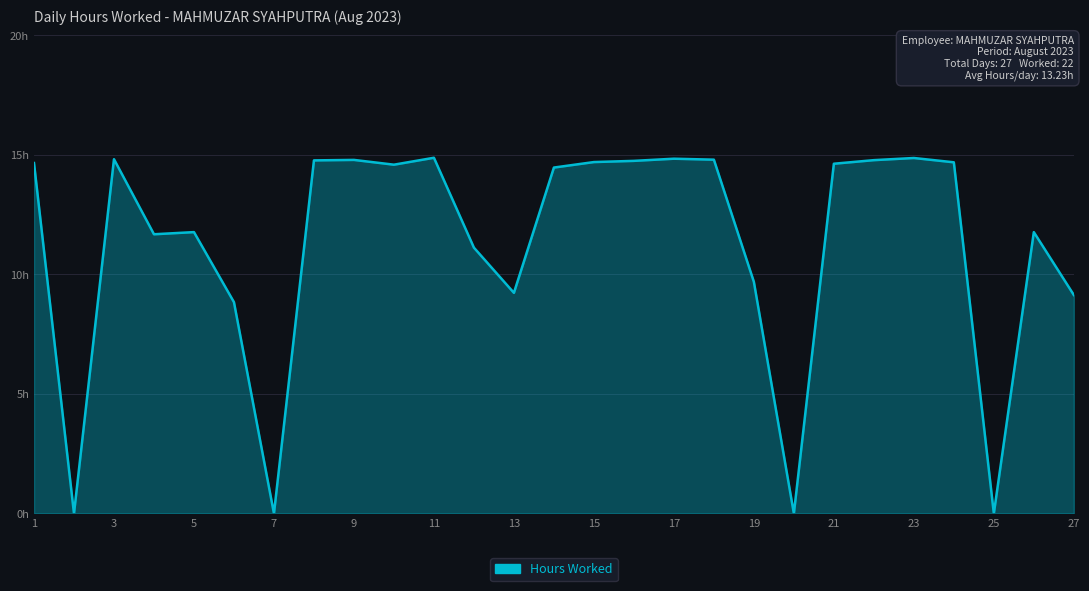

Is this an area chart (filled region under the line)?

Yes